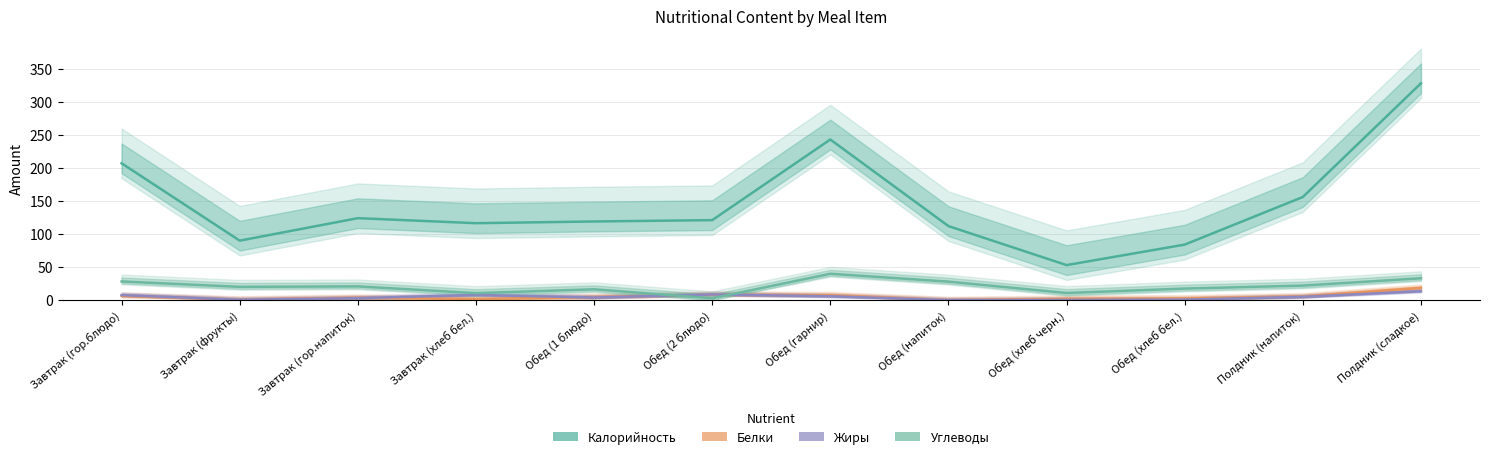

Reading left to right, transcribe all the data shown in this chart.

Калорийность: Завтрак (гор.блюдо)=207.0	Завтрак (фрукты)=90.0	Завтрак (гор.напиток)=124.0	Завтрак (хлеб бел.)=116.4	Обед (1 блюдо)=119.0	Обед (2 блюдо)=121.0	Обед (гарнир)=243.0	Обед (напиток)=112.0	Обед (хлеб черн.)=53.0	Обед (хлеб бел.)=84.0	Полдник (напиток)=156.0	Полдник (сладкое)=328.0
Белки: Завтрак (гор.блюдо)=6.4	Завтрак (фрукты)=0.8	Завтрак (гор.напиток)=3.6	Завтрак (хлеб бел.)=1.6	Обед (1 блюдо)=4.6	Обед (2 блюдо)=8.2	Обед (гарнир)=7.4	Обед (напиток)=0.0	Обед (хлеб черн.)=1.8	Обед (хлеб бел.)=2.5	Полдник (напиток)=5.6	Полдник (сладкое)=18.5
Жиры: Завтрак (гор.блюдо)=7.6	Завтрак (фрукты)=0.6	Завтрак (гор.напиток)=3.0	Завтрак (хлеб бел.)=7.8	Обед (1 блюдо)=4.0	Обед (2 блюдо)=8.6	Обед (гарнир)=5.9	Обед (напиток)=0.0	Обед (хлеб черн.)=0.3	Обед (хлеб бел.)=0.8	Полдник (напиток)=5.0	Полдник (сладкое)=13.5
Углеводы: Завтрак (гор.блюдо)=28.3	Завтрак (фрукты)=20.1	Завтрак (гор.напиток)=20.8	Завтрак (хлеб бел.)=10.6	Обед (1 блюдо)=16.4	Обед (2 блюдо)=2.8	Обед (гарнир)=39.9	Обед (напиток)=28.0	Обед (хлеб черн.)=10.8	Обед (хлеб бел.)=17.5	Полдник (напиток)=22.0	Полдник (сладкое)=33.1